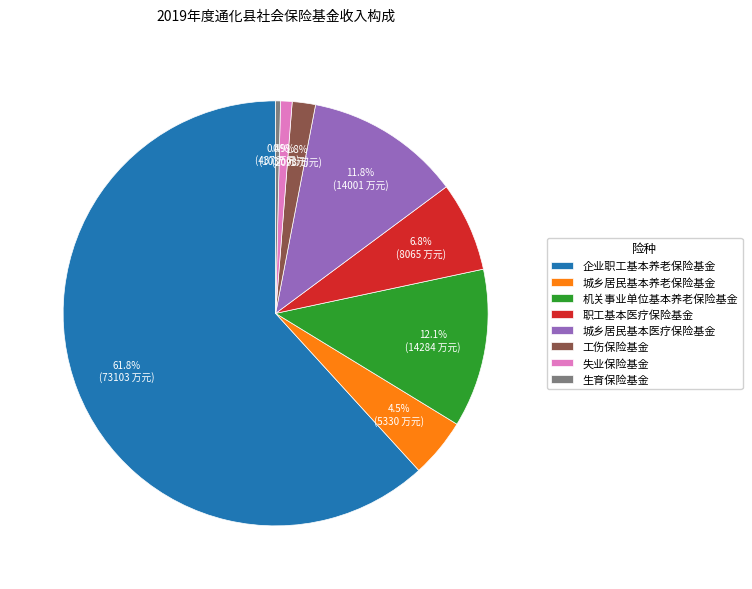

Which has a higher value, 职工基本医疗保险基金 or 机关事业单位基本养老保险基金?

机关事业单位基本养老保险基金